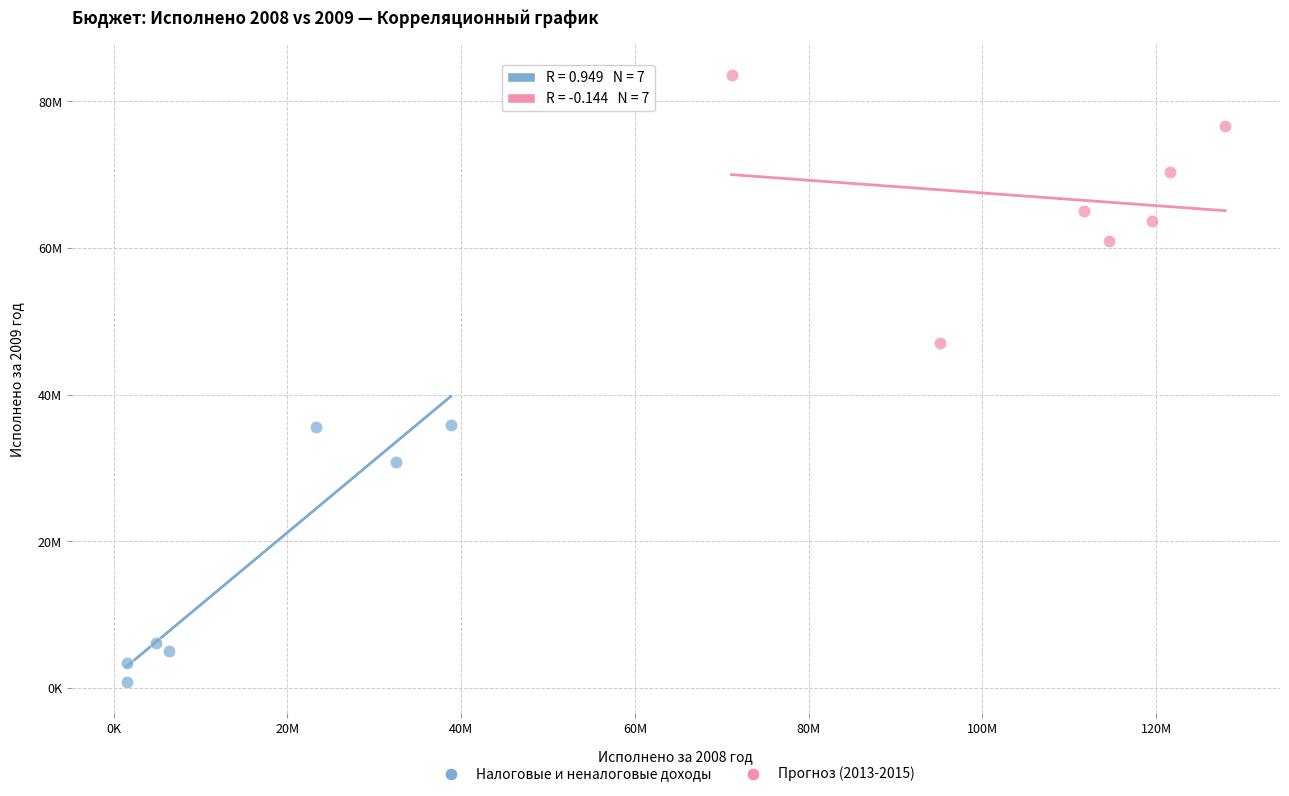

What are all the series names shown in the legend?

Налоговые и неналоговые доходы, Прогноз (2013-2015)